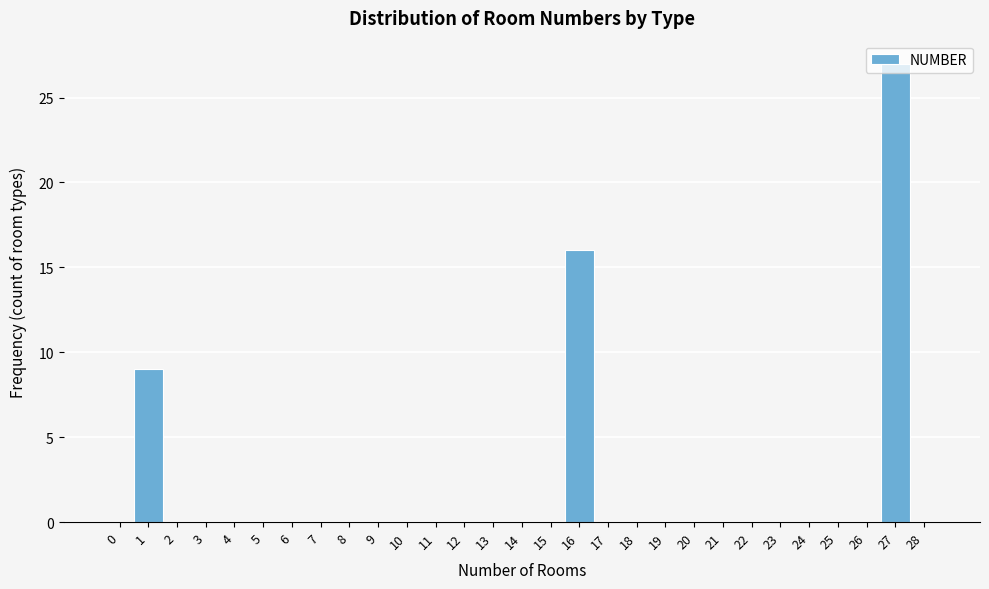

The value at 3 is 0. True or false?

True